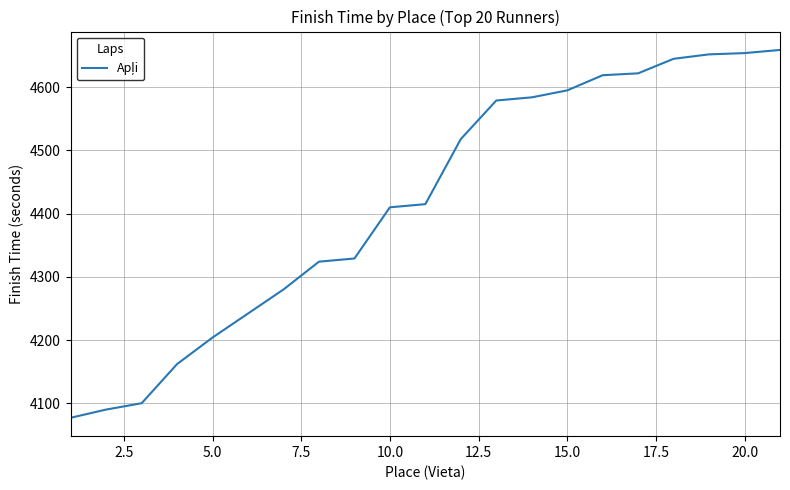

What is the difference between the maximum and minimum values?

582